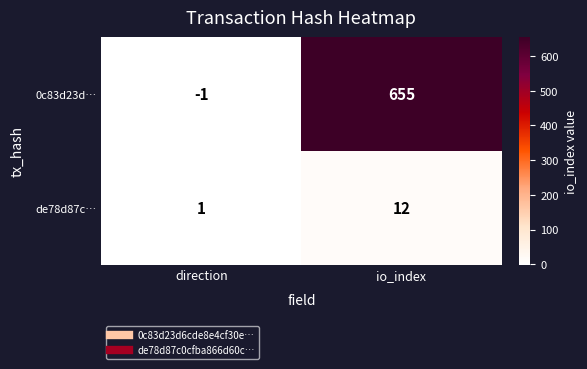

The value of de78d87c… at io_index is 12. True or false?

True